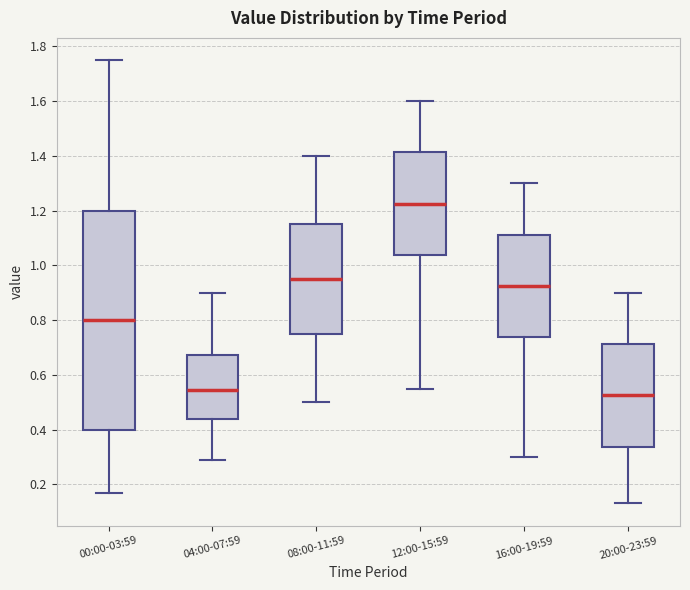

Which box's median line is the lowest?

20:00-23:59